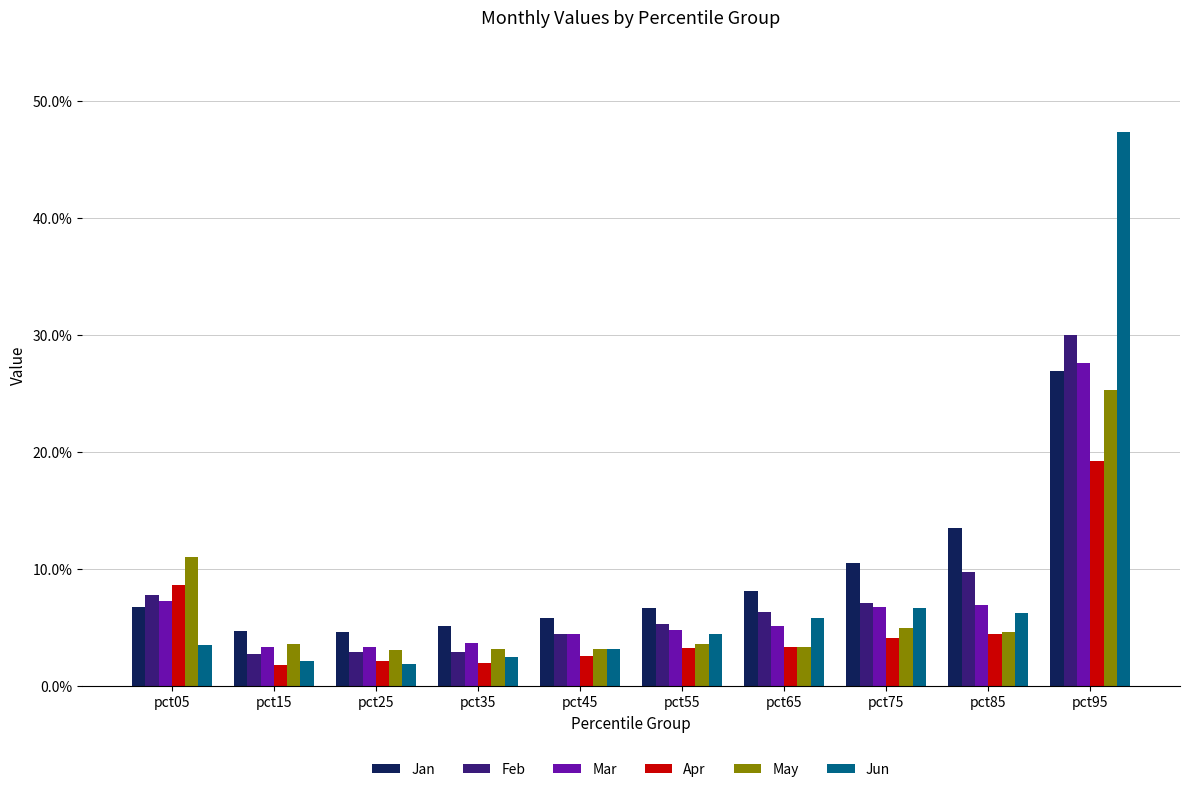

What are all the series names shown in the legend?

Jan, Feb, Mar, Apr, May, Jun